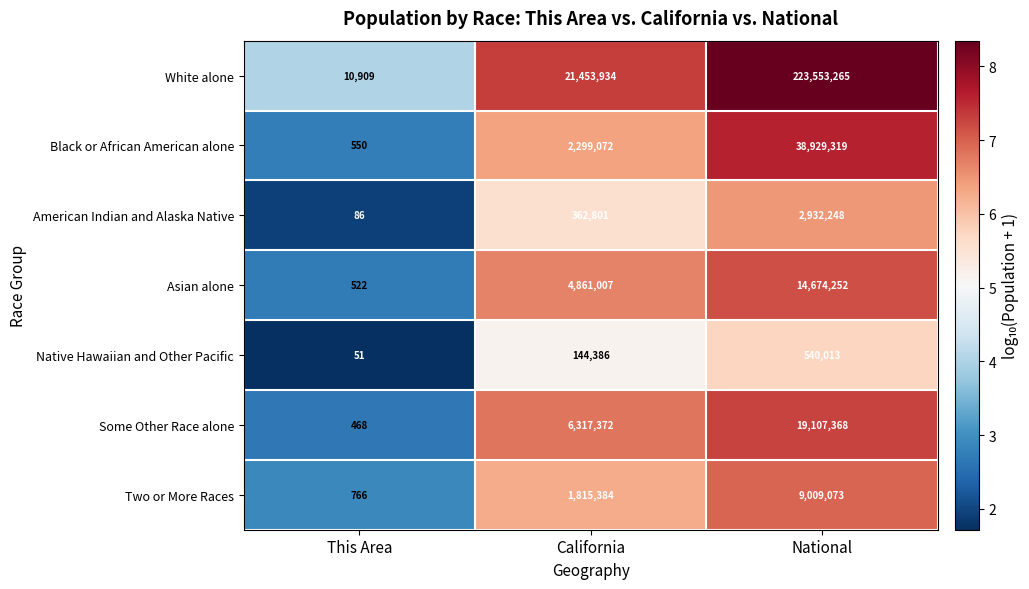

What is the difference between the highest and lowest values at This Area?

10858